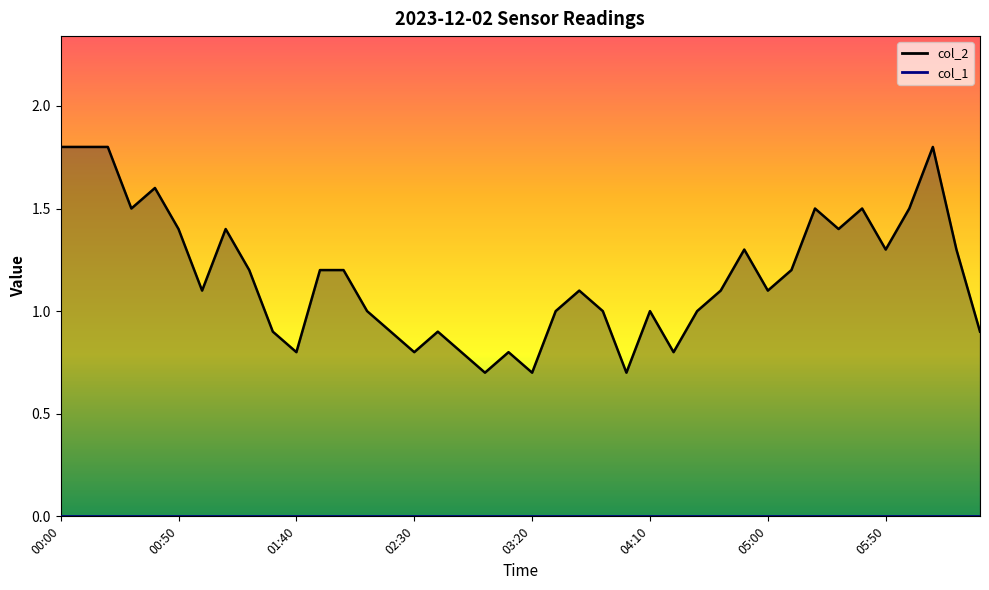

Where does the col_2 line series first go above 1?

00:00